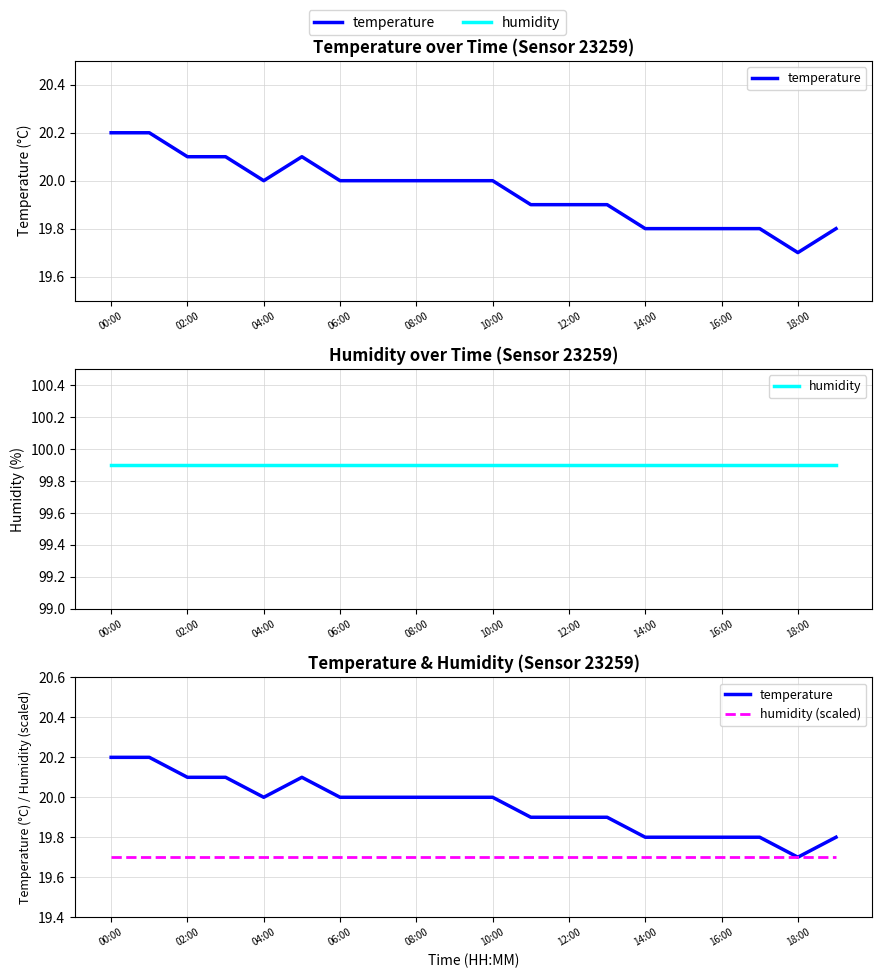

What is the sum of the temperature values at 16:00 and 14:00?

39.6